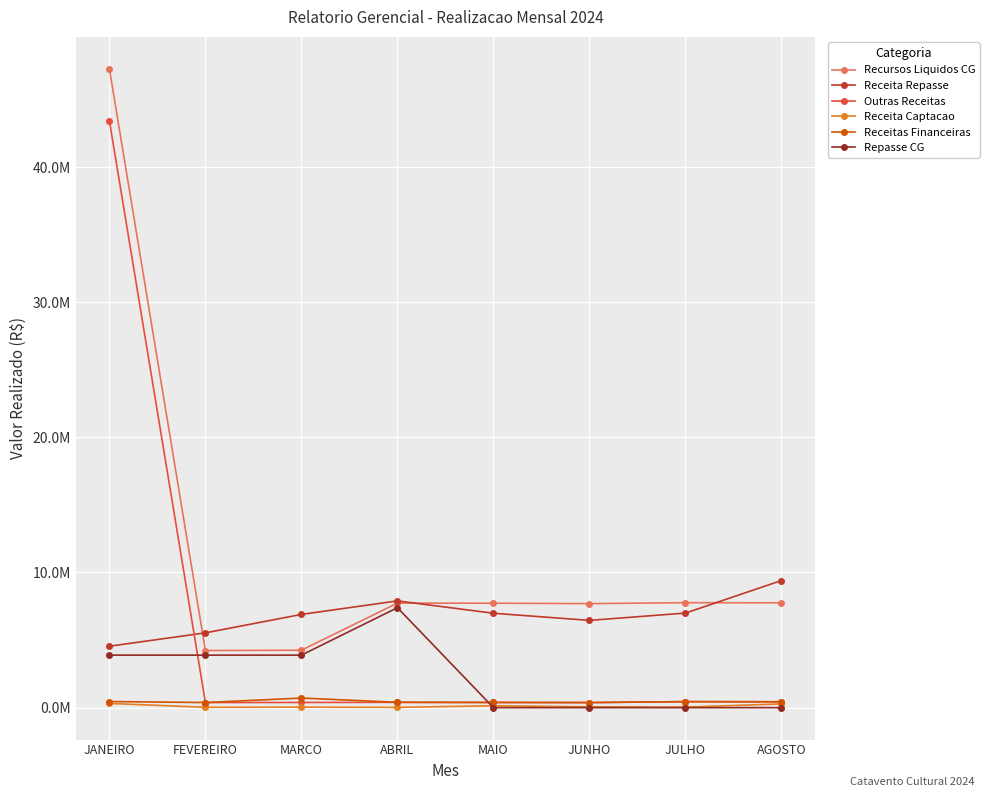

What are all the series names shown in the legend?

Recursos Liquidos CG, Receita Repasse, Outras Receitas, Receita Captacao, Receitas Financeiras, Repasse CG